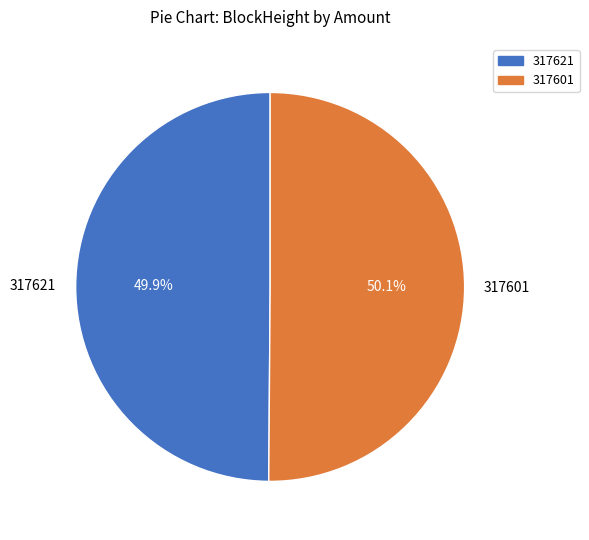

Approximately how many times larger is the value at 317601 compared to 317621?

1.0